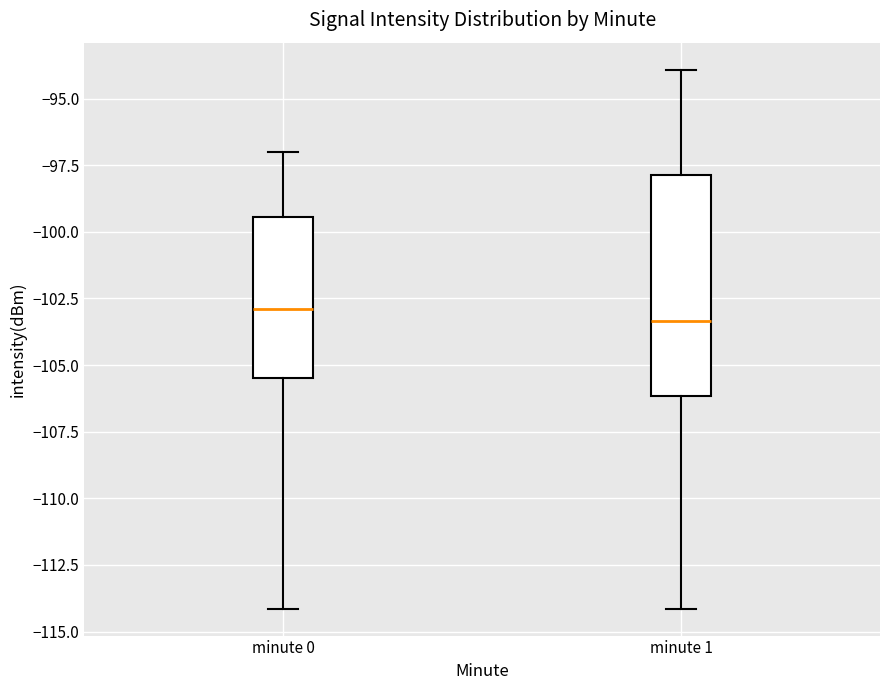

Where does the upper whisker of the box for minute 1 end on the y-axis? The values are not printed on the chart, so give them approximately, as read against the axis.

-94.0